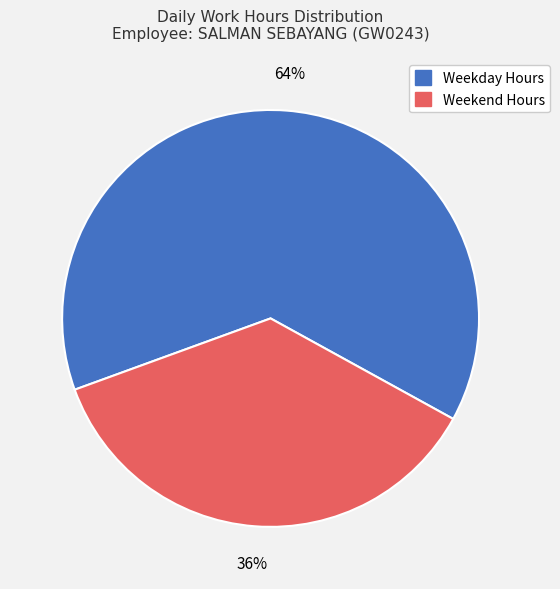

How many segments does this pie chart have?

2